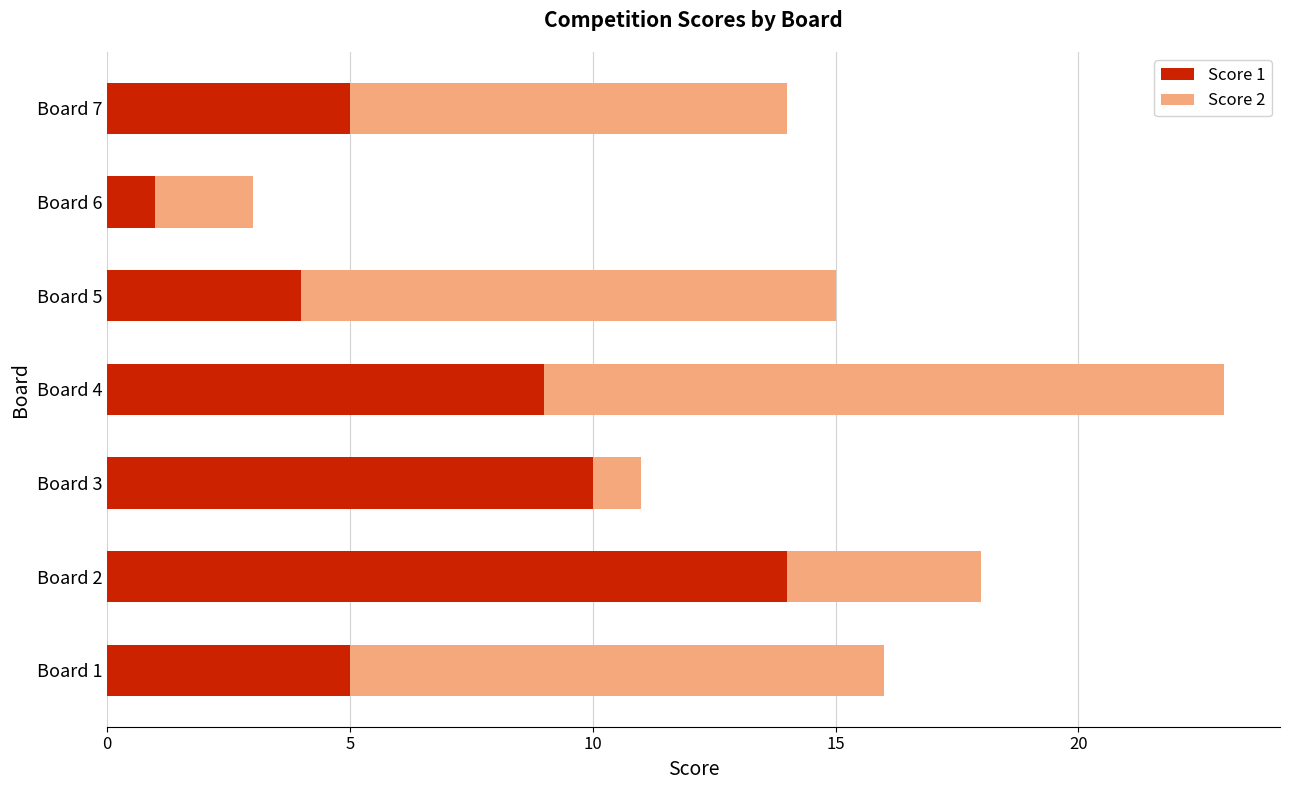

The value of Score 1 at Board 1 is 5. True or false?

True